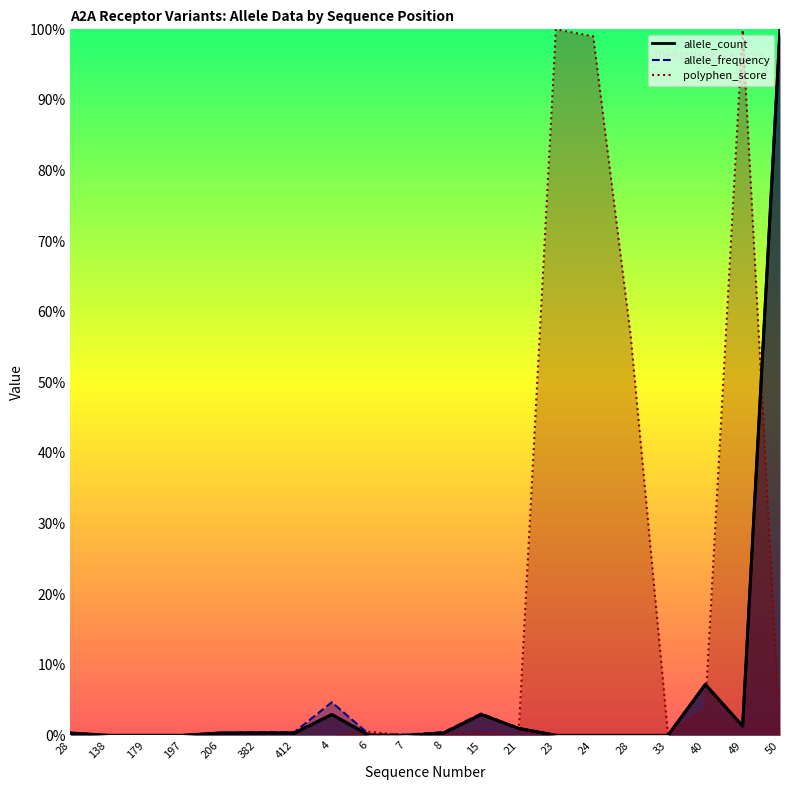

What is the difference between the maximum and minimum values?

1.0